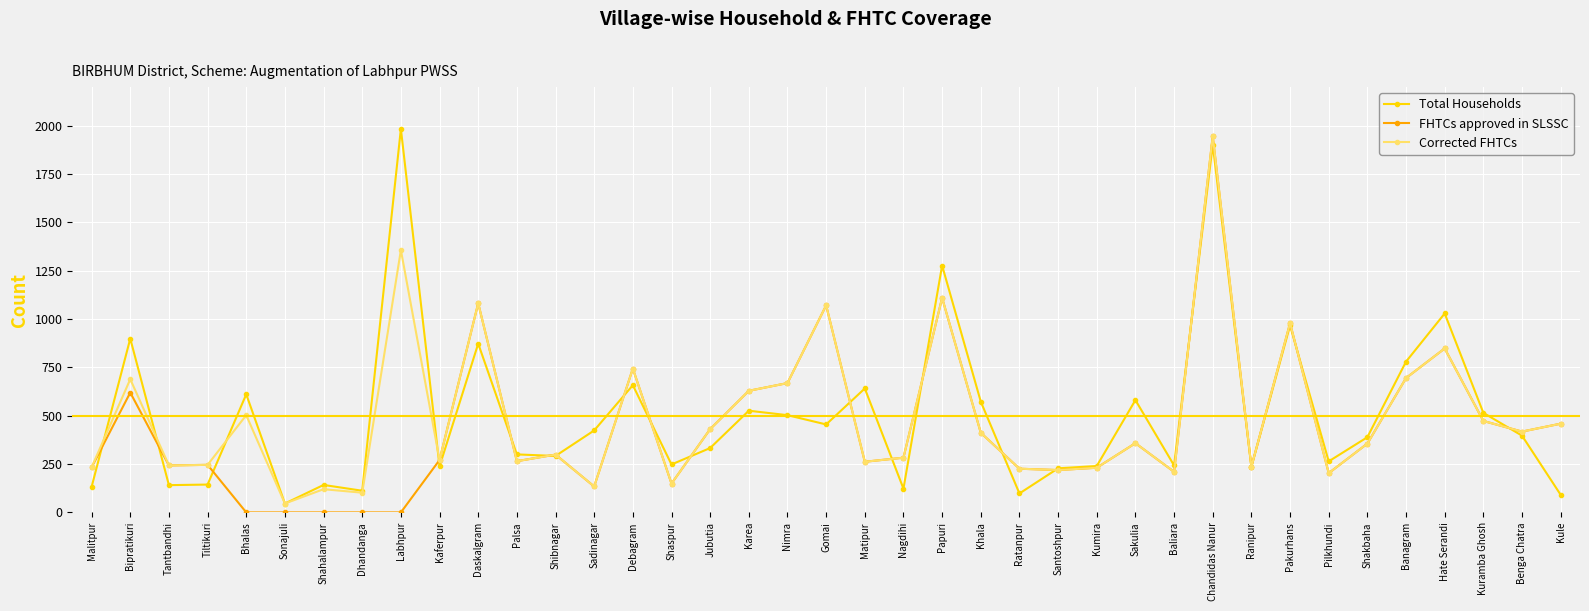

Which category has the highest value across all series?

Labhpur